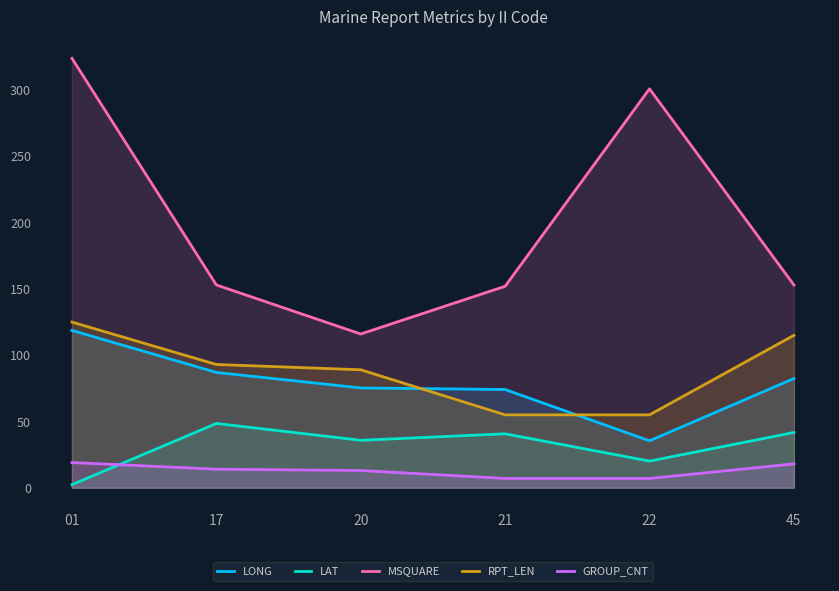

How many lines are shown in the chart?

5